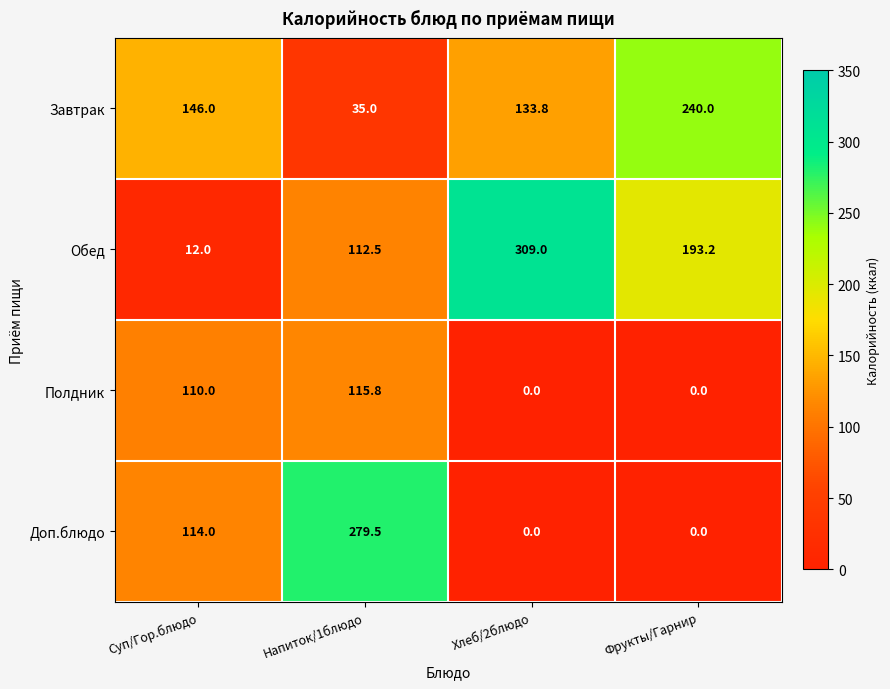

How many distinct data groups are displayed?

4